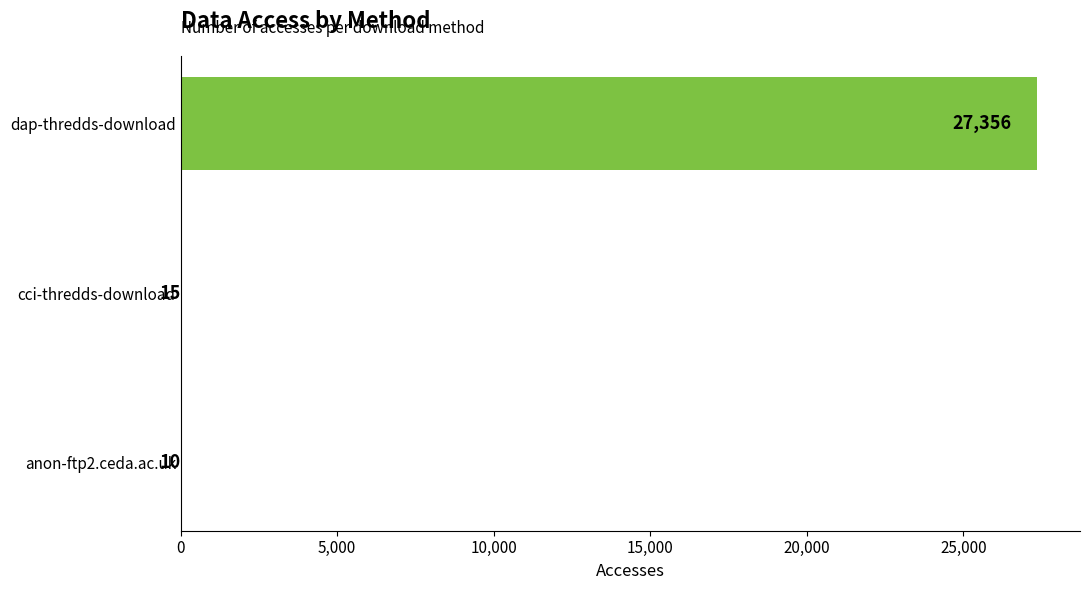

What is the sum of the values at dap-thredds-download and cci-thredds-download?

27371